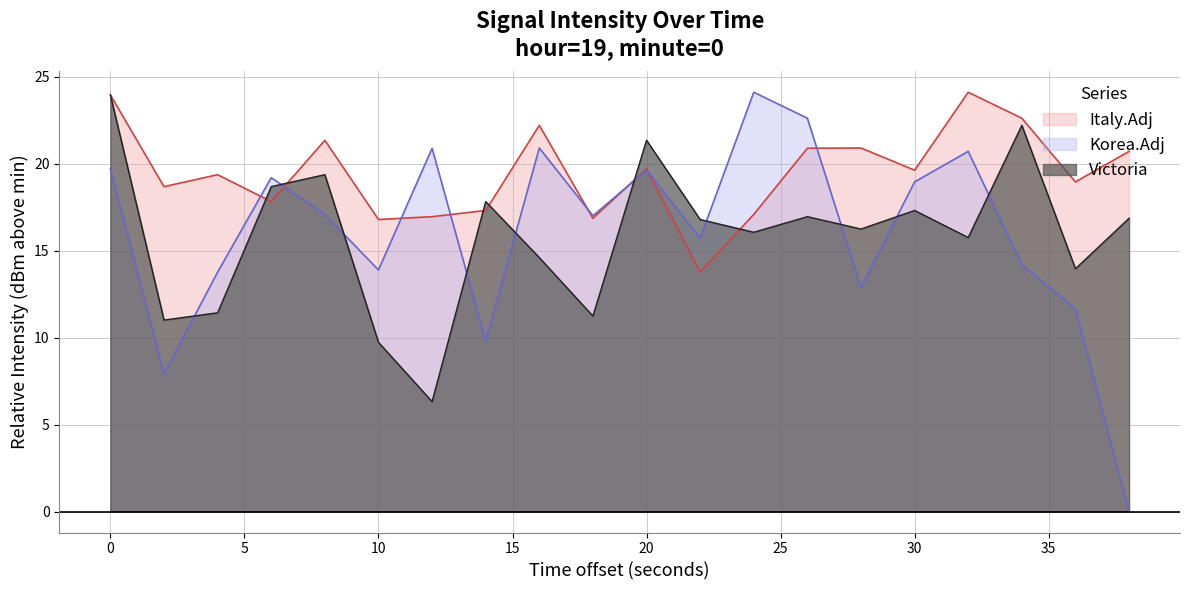

List the series in order of their peak value, lowest first.

Victoria, Korea.Adj, Italy.Adj